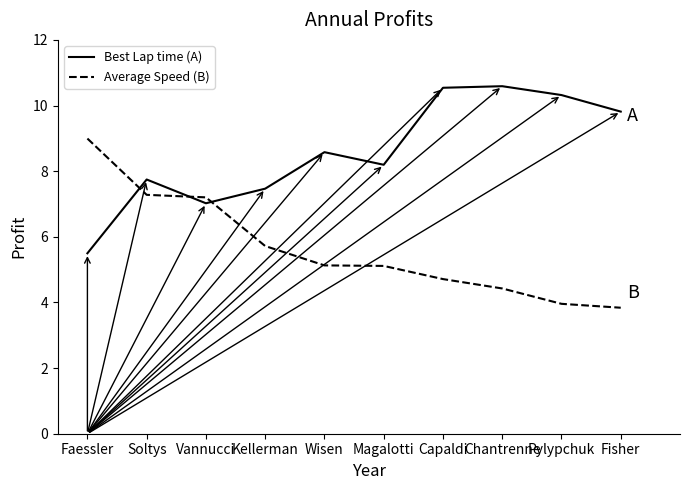

What is the difference between the maximum and minimum values in the Best Lap time (A) series?

5.1